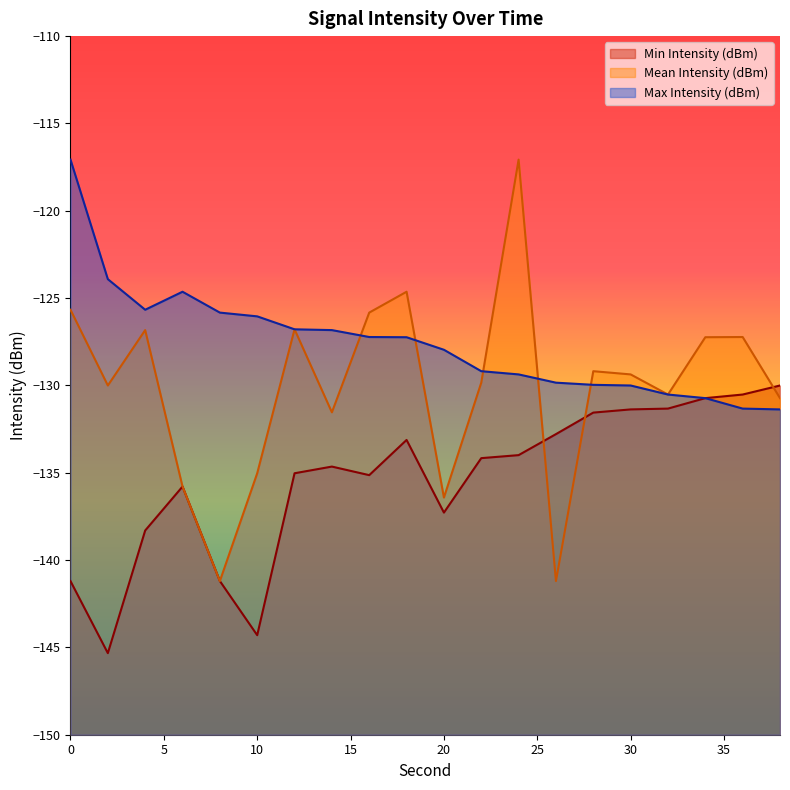

At which label does Min Intensity (dBm) reach its minimum?

2